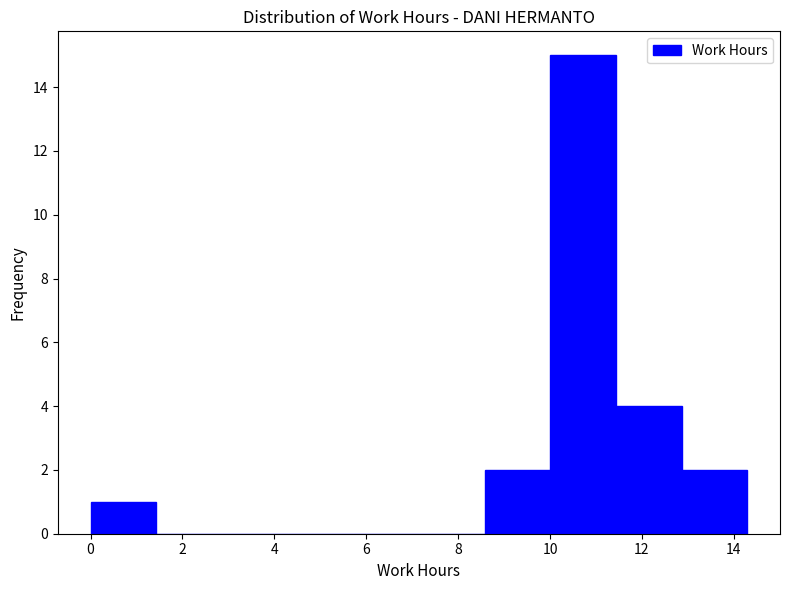

Reading left to right, list every bar in this chart as the range it spans on the x-axis followed by its height. Neither the bar edges nor the heights are printed on the chart, so give them approximately, as read against the axes.

0.0 to 1.4: 1
1.4 to 2.8: 0
2.8 to 4.2: 0
4.2 to 5.8: 0
5.8 to 7.2: 0
7.2 to 8.6: 0
8.6 to 10.0: 2
10.0 to 11.4: 15
11.4 to 12.8: 4
12.8 to 14.2: 2